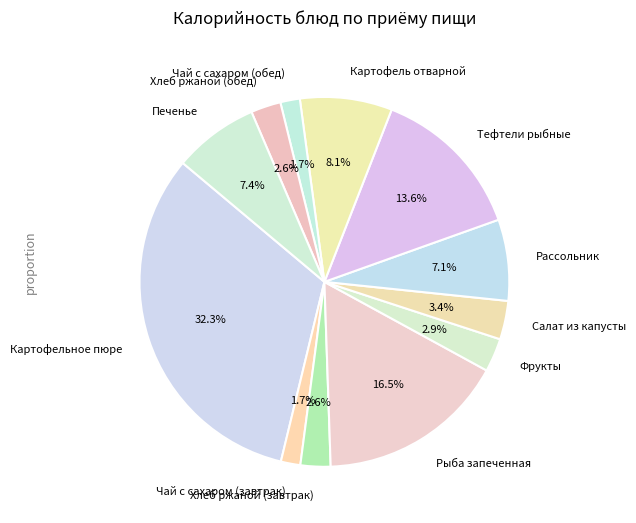

The Печенье slice represents 7% of the pie. True or false?

True